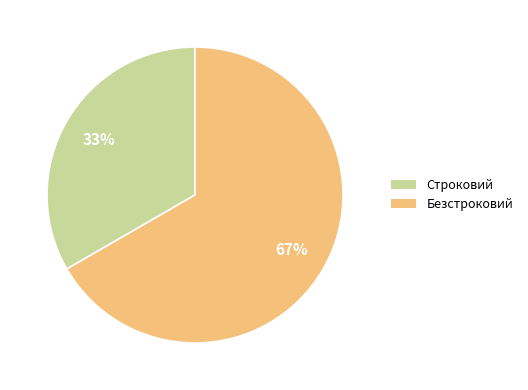

How many segments does this pie chart have?

2